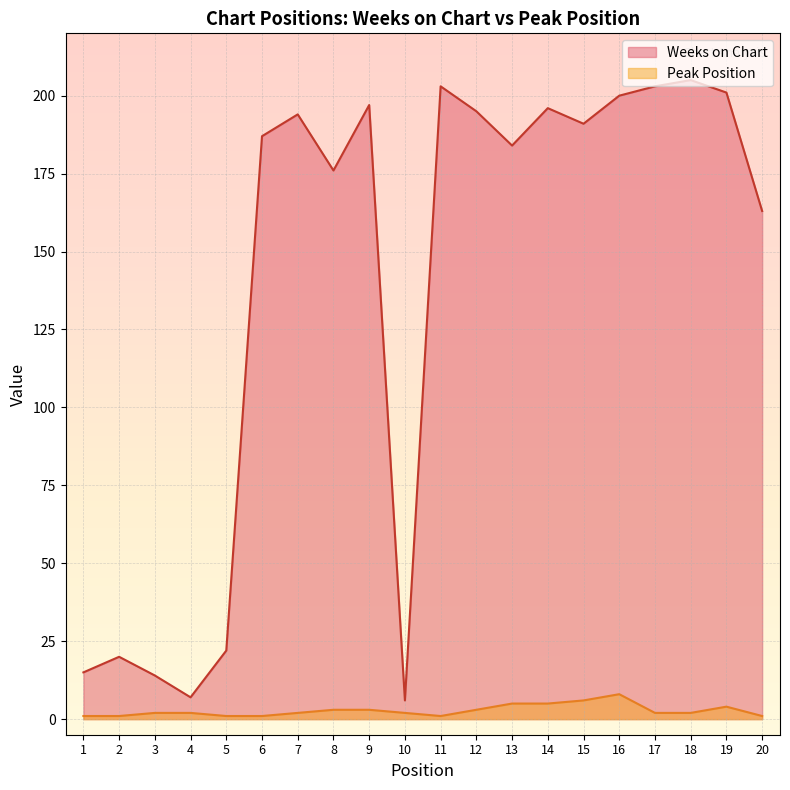

What are all the series names shown in the legend?

Weeks on Chart, Peak Position